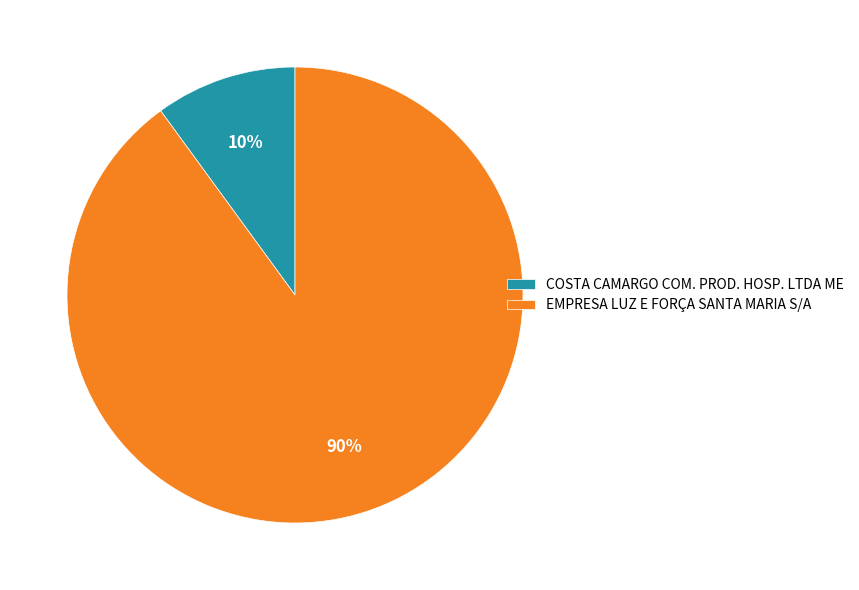

Do COSTA CAMARGO COM. PROD. HOSP. LTDA ME and EMPRESA LUZ E FORÇA SANTA MARIA S/A together represent more than half of the pie?

Yes